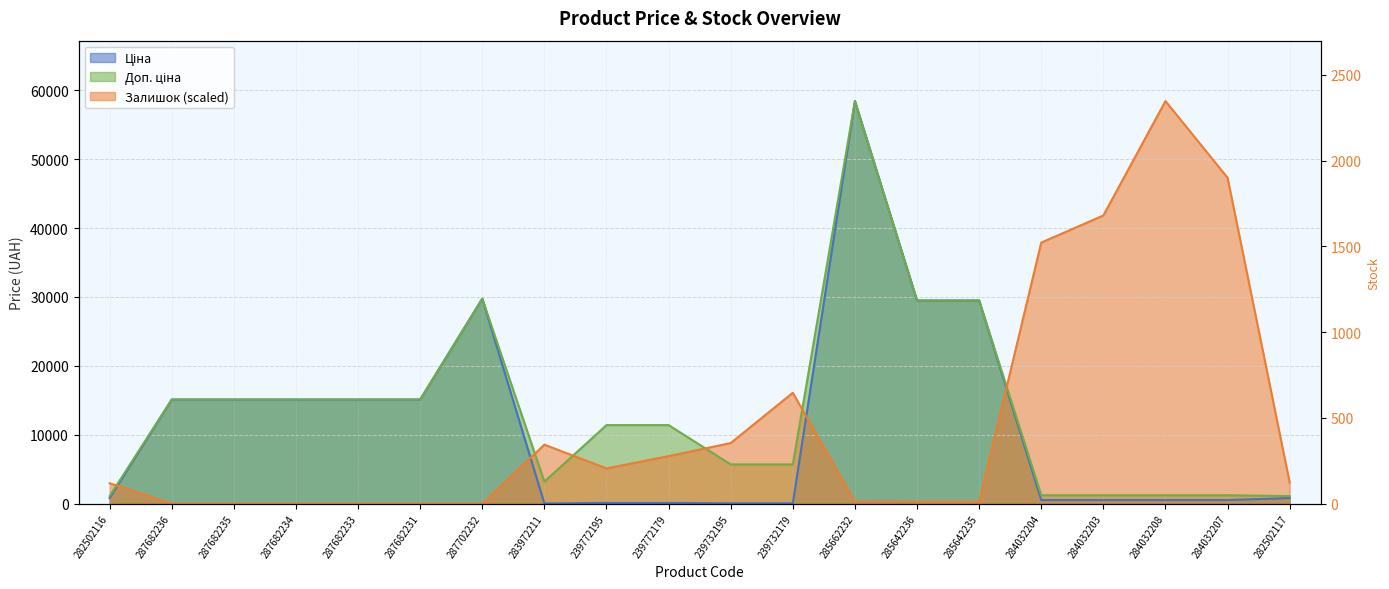

Which series has the largest total across all categories?

Доп. ціна